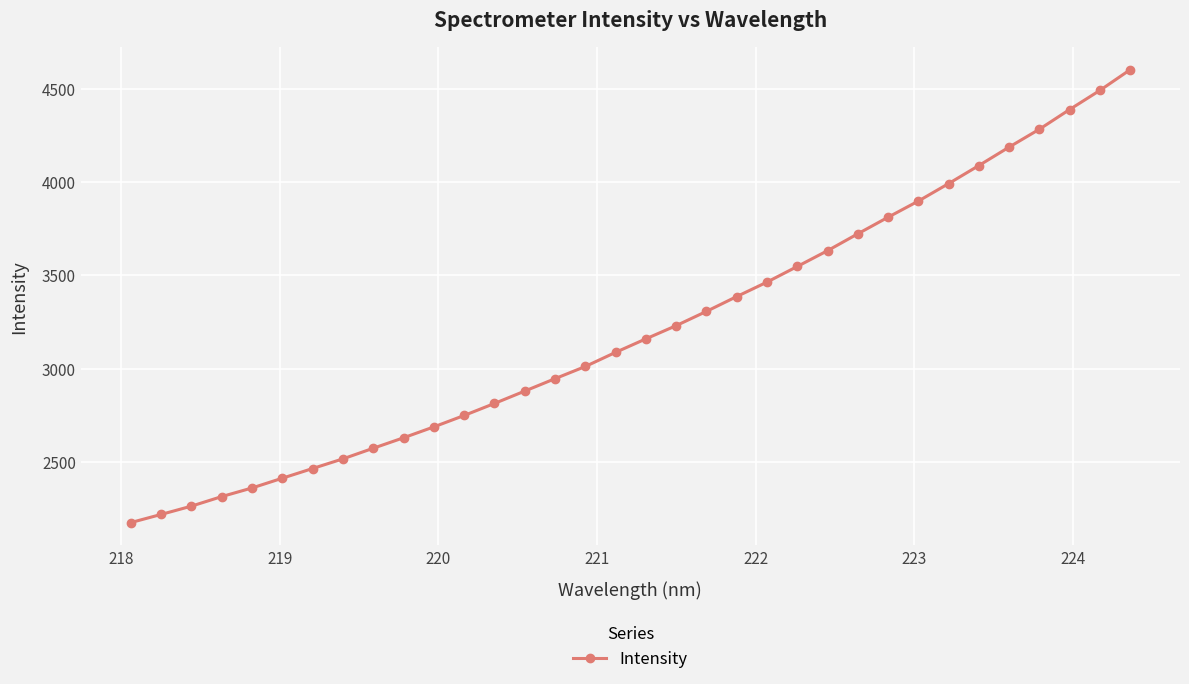

What is the average value?

3213.7